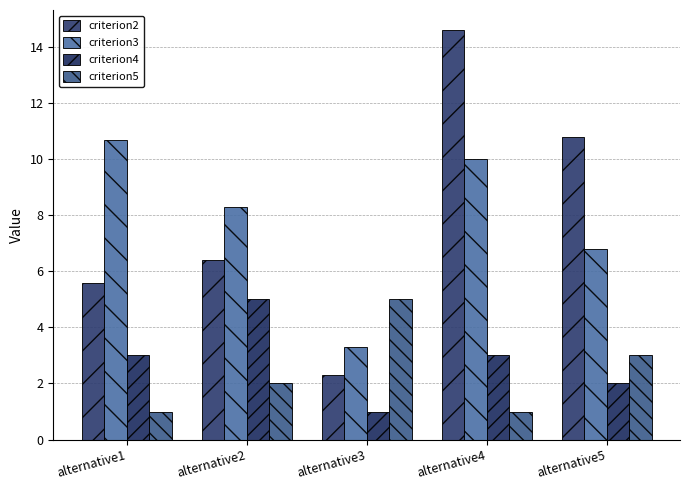

Reading right to left, list all the values displayed in this chart.

criterion2: alternative5=10.8	alternative4=14.6	alternative3=2.3	alternative2=6.4	alternative1=5.6
criterion3: alternative5=6.8	alternative4=10.0	alternative3=3.3	alternative2=8.3	alternative1=10.7
criterion4: alternative5=2.0	alternative4=3.0	alternative3=1.0	alternative2=5.0	alternative1=3.0
criterion5: alternative5=3.0	alternative4=1.0	alternative3=5.0	alternative2=2.0	alternative1=1.0